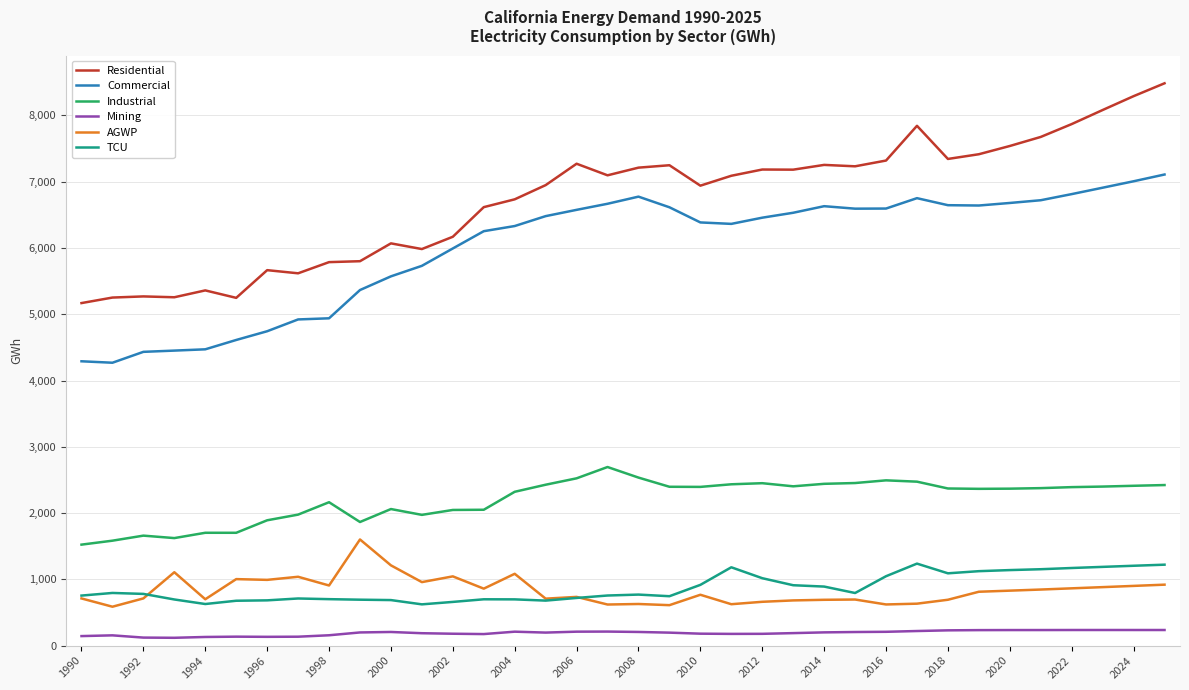

How many lines are shown in the chart?

6